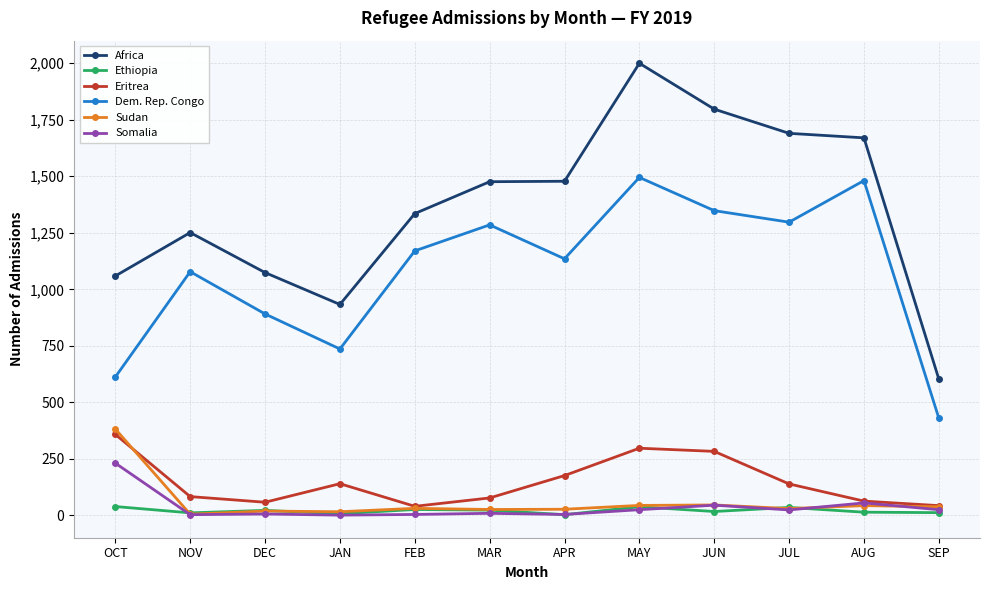

What is the minimum value for Dem. Rep. Congo?

430